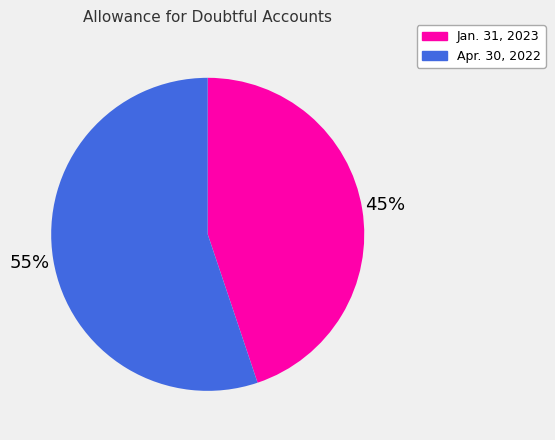

To the nearest percent, what is the difference between the largest and smallest slice percentages?

10%